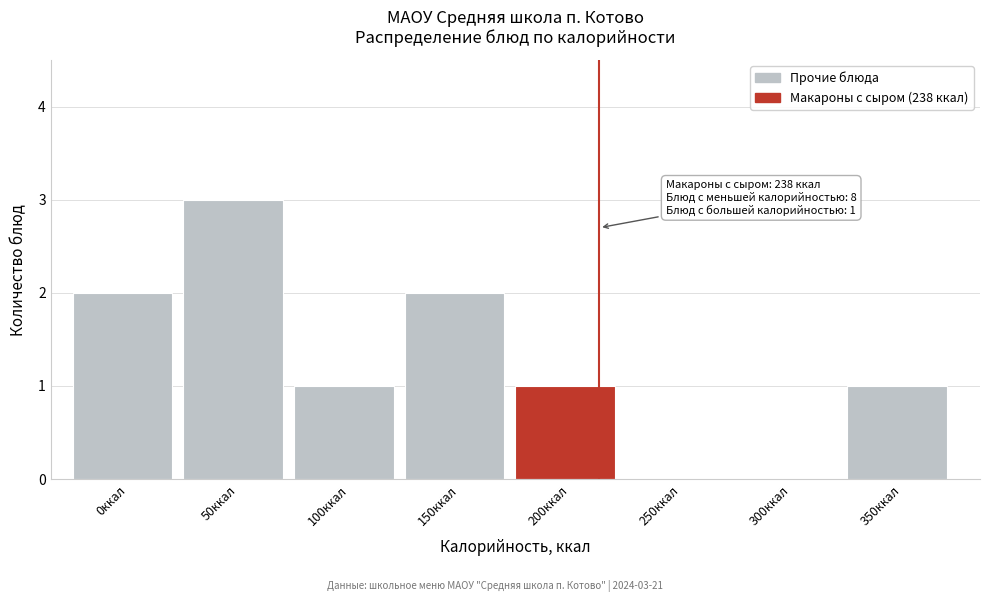

Reading left to right, transcribe all the data shown in this chart.

0ккал=2	50ккал=3	100ккал=1	150ккал=2	200ккал=1	250ккал=0	300ккал=0	350ккал=1